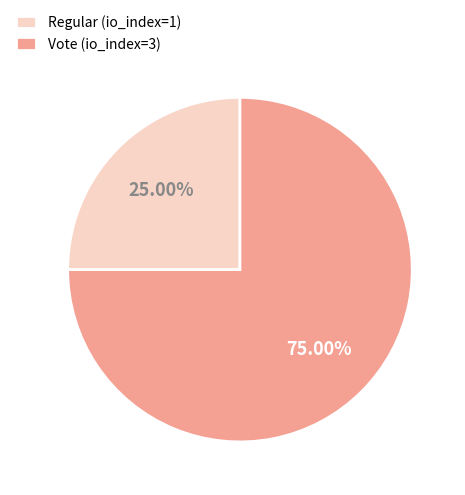

Which category accounts for the majority?

Vote